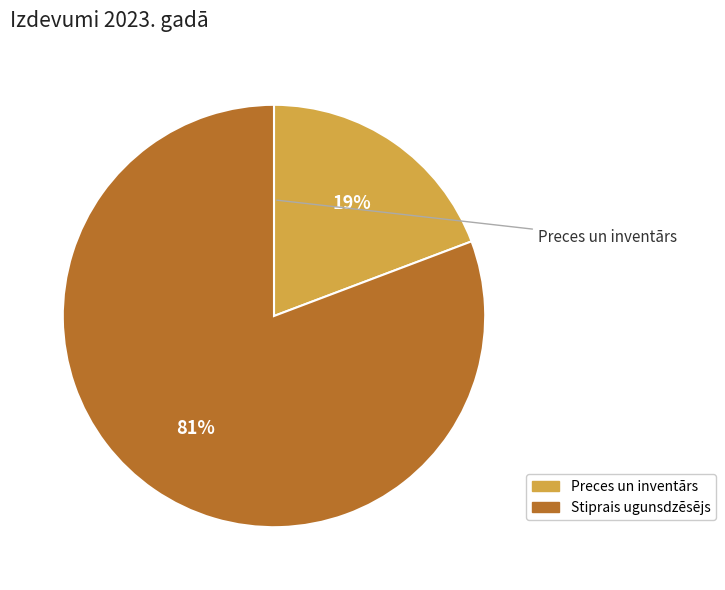

How many slices are in this pie chart?

2